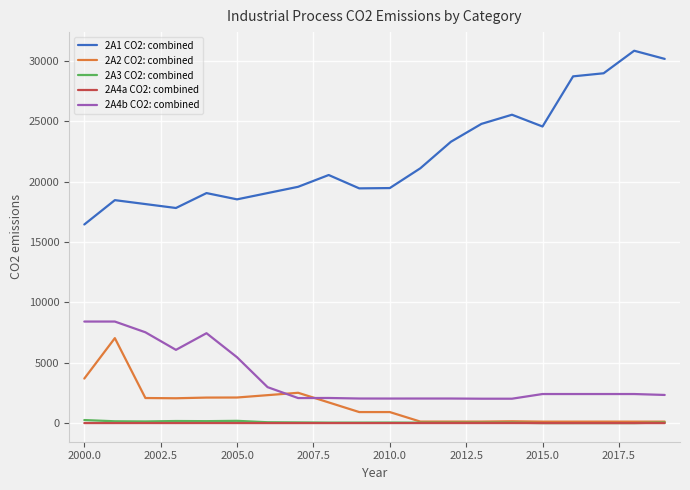

Which series has the largest total across all categories?

2A1 CO2: combined